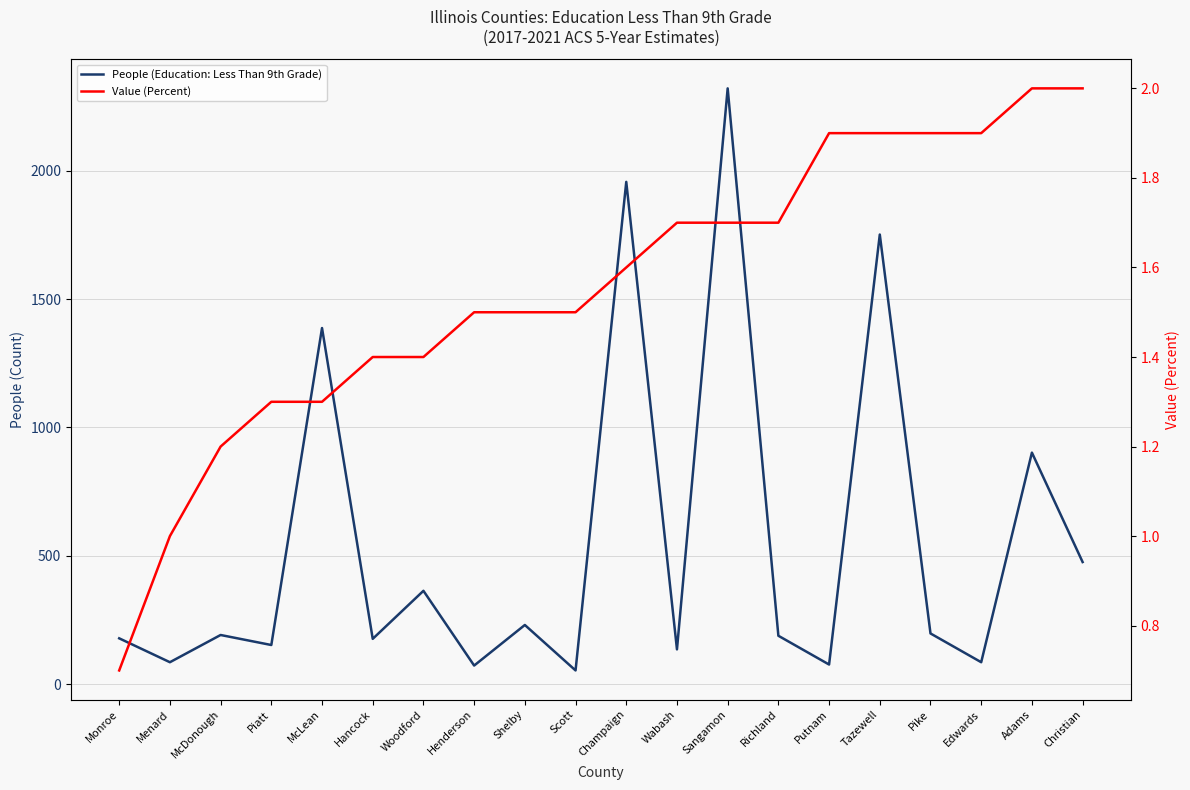

Where is the first local minimum for People (Education: Less Than 9th Grade)?

Menard